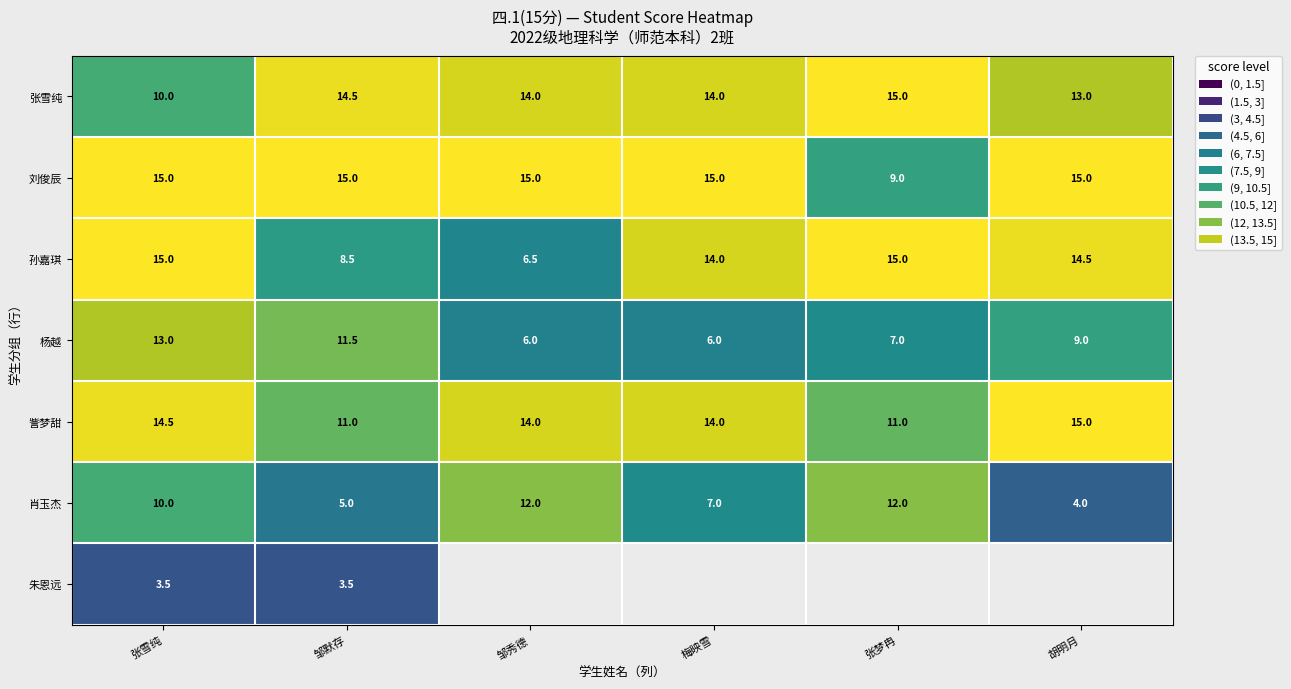

Rank the series at 邹默存 from highest to lowest value.

刘俊辰, 张雪纯, 杨越, 訾梦甜, 孙嘉琪, 肖玉杰, 朱恩远